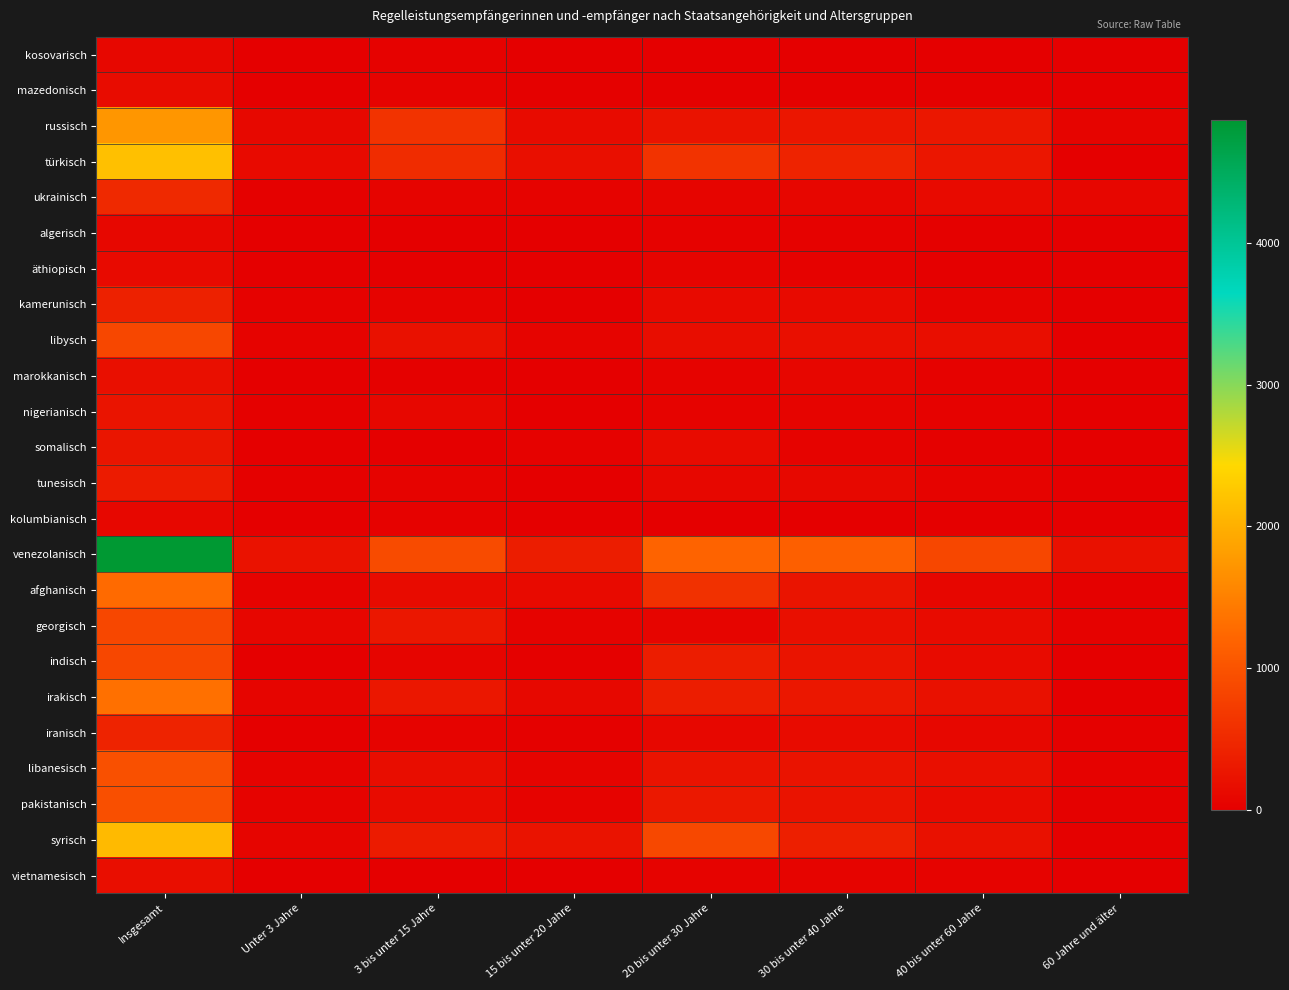

Reading left to right, what are all the values shown in this chart?

kosovarisch: Insgesamt=90	Unter 3 Jahre=5	3 bis unter 15 Jahre=35	15 bis unter 20 Jahre=10	20 bis unter 30 Jahre=15	30 bis unter 40 Jahre=10	40 bis unter 60 Jahre=10	60 Jahre und älter=0
mazedonisch: Insgesamt=155	Unter 3 Jahre=15	3 bis unter 15 Jahre=50	15 bis unter 20 Jahre=20	20 bis unter 30 Jahre=20	30 bis unter 40 Jahre=25	40 bis unter 60 Jahre=20	60 Jahre und älter=0
russisch: Insgesamt=1730	Unter 3 Jahre=105	3 bis unter 15 Jahre=625	15 bis unter 20 Jahre=150	20 bis unter 30 Jahre=230	30 bis unter 40 Jahre=275	40 bis unter 60 Jahre=280	60 Jahre und älter=60
türkisch: Insgesamt=2175	Unter 3 Jahre=125	3 bis unter 15 Jahre=540	15 bis unter 20 Jahre=185	20 bis unter 30 Jahre=610	30 bis unter 40 Jahre=435	40 bis unter 60 Jahre=275	60 Jahre und älter=5
ukrainisch: Insgesamt=495	Unter 3 Jahre=20	3 bis unter 15 Jahre=65	15 bis unter 20 Jahre=40	20 bis unter 30 Jahre=75	30 bis unter 40 Jahre=80	40 bis unter 60 Jahre=125	60 Jahre und älter=85
algerisch: Insgesamt=95	Unter 3 Jahre=0	3 bis unter 15 Jahre=5	15 bis unter 20 Jahre=5	20 bis unter 30 Jahre=30	30 bis unter 40 Jahre=35	40 bis unter 60 Jahre=25	60 Jahre und älter=0
äthiopisch: Insgesamt=125	Unter 3 Jahre=5	3 bis unter 15 Jahre=5	15 bis unter 20 Jahre=5	20 bis unter 30 Jahre=65	30 bis unter 40 Jahre=35	40 bis unter 60 Jahre=10	60 Jahre und älter=0
kamerunisch: Insgesamt=400	Unter 3 Jahre=35	3 bis unter 15 Jahre=50	15 bis unter 20 Jahre=15	20 bis unter 30 Jahre=130	30 bis unter 40 Jahre=130	40 bis unter 60 Jahre=45	60 Jahre und älter=0
libysch: Insgesamt=855	Unter 3 Jahre=40	3 bis unter 15 Jahre=210	15 bis unter 20 Jahre=60	20 bis unter 30 Jahre=170	30 bis unter 40 Jahre=185	40 bis unter 60 Jahre=180	60 Jahre und älter=10
marokkanisch: Insgesamt=190	Unter 3 Jahre=0	3 bis unter 15 Jahre=20	15 bis unter 20 Jahre=5	20 bis unter 30 Jahre=45	30 bis unter 40 Jahre=85	40 bis unter 60 Jahre=35	60 Jahre und älter=0
nigerianisch: Insgesamt=250	Unter 3 Jahre=25	3 bis unter 15 Jahre=90	15 bis unter 20 Jahre=5	20 bis unter 30 Jahre=40	30 bis unter 40 Jahre=60	40 bis unter 60 Jahre=30	60 Jahre und älter=0
somalisch: Insgesamt=260	Unter 3 Jahre=0	3 bis unter 15 Jahre=10	15 bis unter 20 Jahre=35	20 bis unter 30 Jahre=145	30 bis unter 40 Jahre=50	40 bis unter 60 Jahre=20	60 Jahre und älter=0
tunesisch: Insgesamt=335	Unter 3 Jahre=20	3 bis unter 15 Jahre=45	15 bis unter 20 Jahre=10	20 bis unter 30 Jahre=100	30 bis unter 40 Jahre=110	40 bis unter 60 Jahre=45	60 Jahre und älter=5
kolumbianisch: Insgesamt=95	Unter 3 Jahre=10	3 bis unter 15 Jahre=30	15 bis unter 20 Jahre=10	20 bis unter 30 Jahre=10	30 bis unter 40 Jahre=15	40 bis unter 60 Jahre=15	60 Jahre und älter=5
venezolanisch: Insgesamt=4865	Unter 3 Jahre=225	3 bis unter 15 Jahre=895	15 bis unter 20 Jahre=355	20 bis unter 30 Jahre=1185	30 bis unter 40 Jahre=1145	40 bis unter 60 Jahre=850	60 Jahre und älter=215
afghanisch: Insgesamt=1265	Unter 3 Jahre=45	3 bis unter 15 Jahre=150	15 bis unter 20 Jahre=130	20 bis unter 30 Jahre=595	30 bis unter 40 Jahre=250	40 bis unter 60 Jahre=80	60 Jahre und älter=20
georgisch: Insgesamt=850	Unter 3 Jahre=85	3 bis unter 15 Jahre=290	15 bis unter 20 Jahre=45	20 bis unter 30 Jahre=75	30 bis unter 40 Jahre=185	40 bis unter 60 Jahre=145	60 Jahre und älter=30
indisch: Insgesamt=860	Unter 3 Jahre=10	3 bis unter 15 Jahre=70	15 bis unter 20 Jahre=25	20 bis unter 30 Jahre=360	30 bis unter 40 Jahre=250	40 bis unter 60 Jahre=135	60 Jahre und älter=10
irakisch: Insgesamt=1330	Unter 3 Jahre=70	3 bis unter 15 Jahre=280	15 bis unter 20 Jahre=110	20 bis unter 30 Jahre=355	30 bis unter 40 Jahre=290	40 bis unter 60 Jahre=210	60 Jahre und älter=15
iranisch: Insgesamt=425	Unter 3 Jahre=5	3 bis unter 15 Jahre=45	15 bis unter 20 Jahre=20	20 bis unter 30 Jahre=90	30 bis unter 40 Jahre=145	40 bis unter 60 Jahre=100	60 Jahre und älter=20
libanesisch: Insgesamt=960	Unter 3 Jahre=45	3 bis unter 15 Jahre=165	15 bis unter 20 Jahre=60	20 bis unter 30 Jahre=245	30 bis unter 40 Jahre=235	40 bis unter 60 Jahre=185	60 Jahre und älter=30
pakistanisch: Insgesamt=950	Unter 3 Jahre=40	3 bis unter 15 Jahre=145	15 bis unter 20 Jahre=55	20 bis unter 30 Jahre=295	30 bis unter 40 Jahre=245	40 bis unter 60 Jahre=150	60 Jahre und älter=20
syrisch: Insgesamt=2110	Unter 3 Jahre=70	3 bis unter 15 Jahre=325	15 bis unter 20 Jahre=230	20 bis unter 30 Jahre=870	30 bis unter 40 Jahre=375	40 bis unter 60 Jahre=215	60 Jahre und älter=25
vietnamesisch: Insgesamt=175	Unter 3 Jahre=5	3 bis unter 15 Jahre=10	15 bis unter 20 Jahre=0	20 bis unter 30 Jahre=40	30 bis unter 40 Jahre=60	40 bis unter 60 Jahre=45	60 Jahre und älter=10